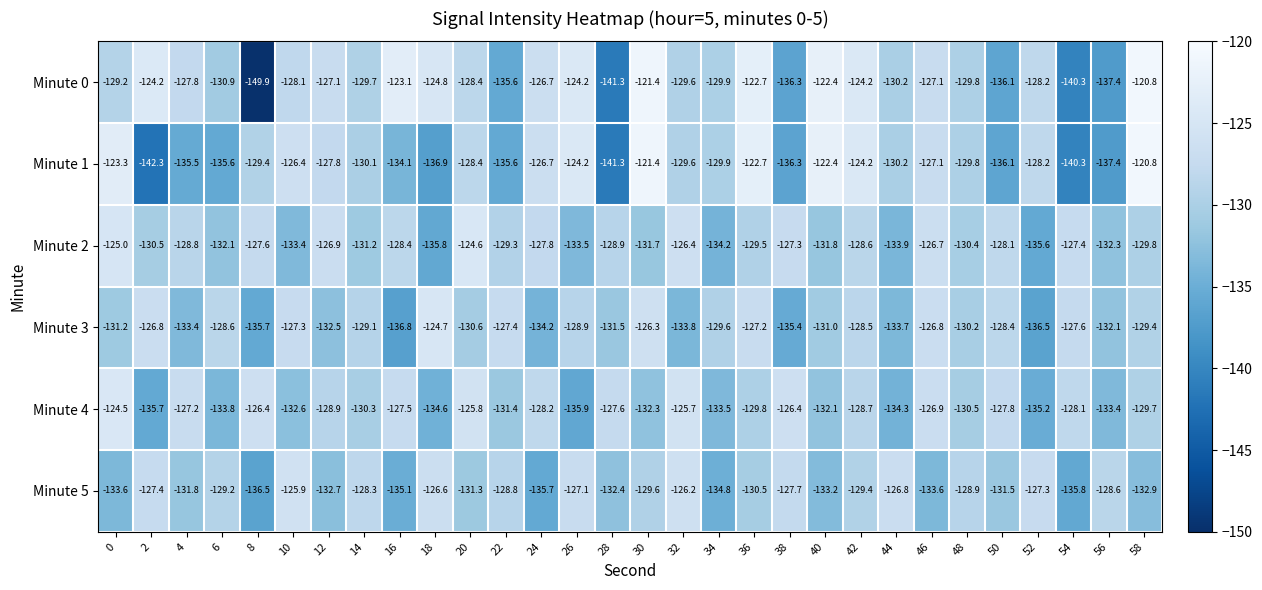

How many distinct data groups are displayed?

6